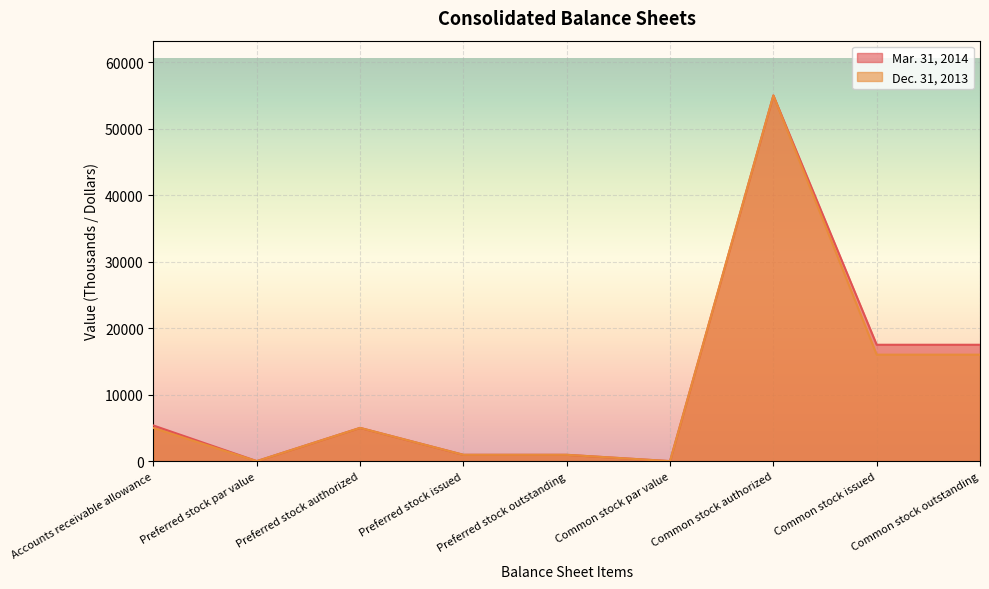

How many lines are shown in the chart?

2